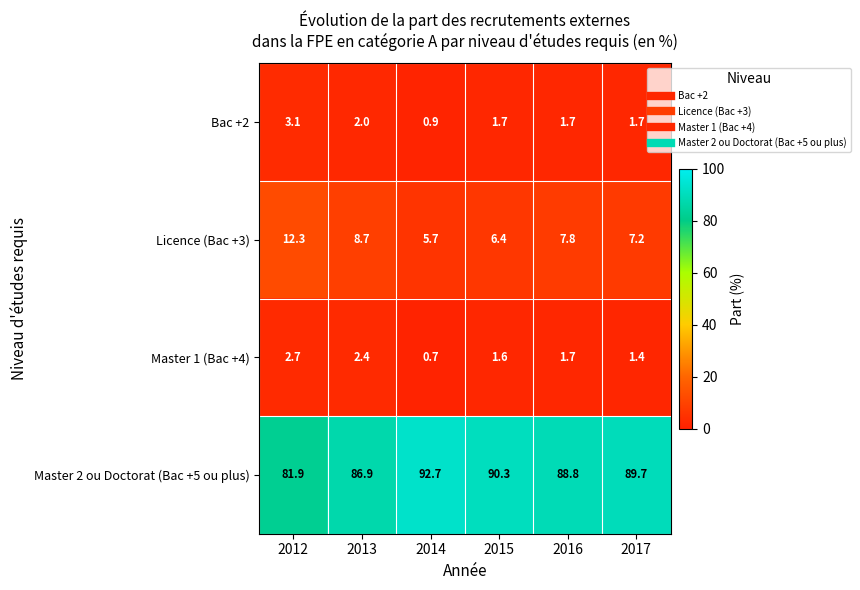

Reading left to right, transcribe all the data shown in this chart.

Bac +2: 2012=3.1	2013=2.0	2014=0.9	2015=1.7	2016=1.7	2017=1.7
Licence (Bac +3): 2012=12.3	2013=8.7	2014=5.7	2015=6.4	2016=7.8	2017=7.2
Master 1 (Bac +4): 2012=2.7	2013=2.4	2014=0.7	2015=1.6	2016=1.7	2017=1.4
Master 2 ou Doctorat (Bac +5 ou plus): 2012=81.9	2013=86.9	2014=92.7	2015=90.3	2016=88.8	2017=89.7